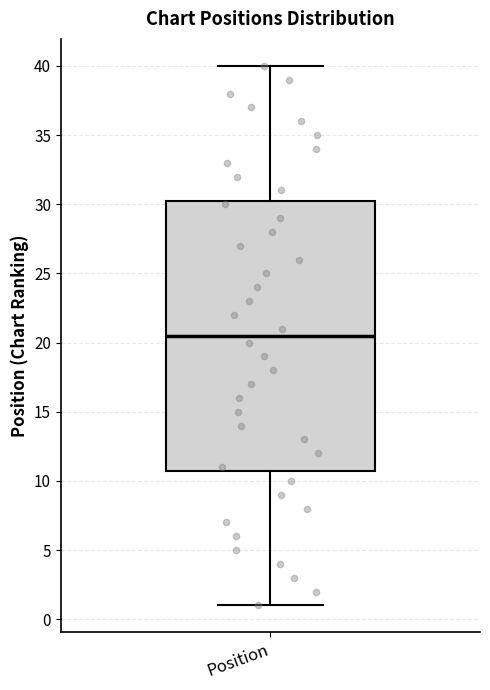

Read this box plot against the y-axis: the position of the median line, the range covered by the box, and the ends of both whiskers. The values are not printed on the chart, so give them approximately, as read against the axis.

median 20.5, box 11.0 to 30.5, whiskers 1.0 to 40.0